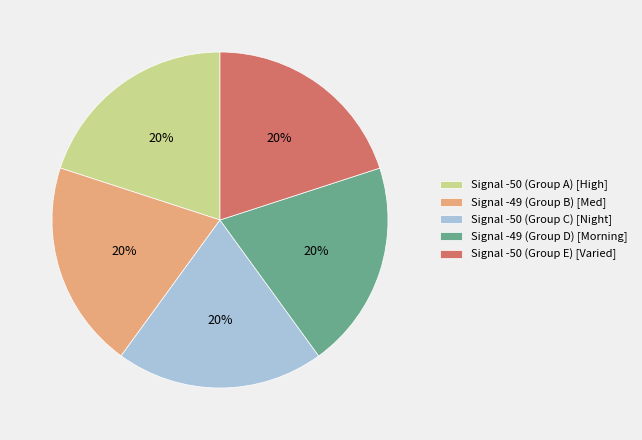

Is the sum of Signal -49 (Group B) [Med] and Signal -50 (Group E) [Varied] greater than half?

No